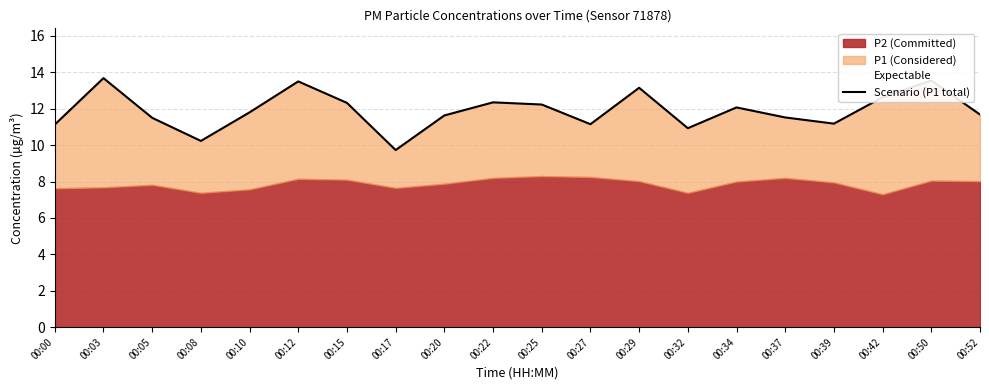

True or false: the data has more than 2 interior local peaks.

True